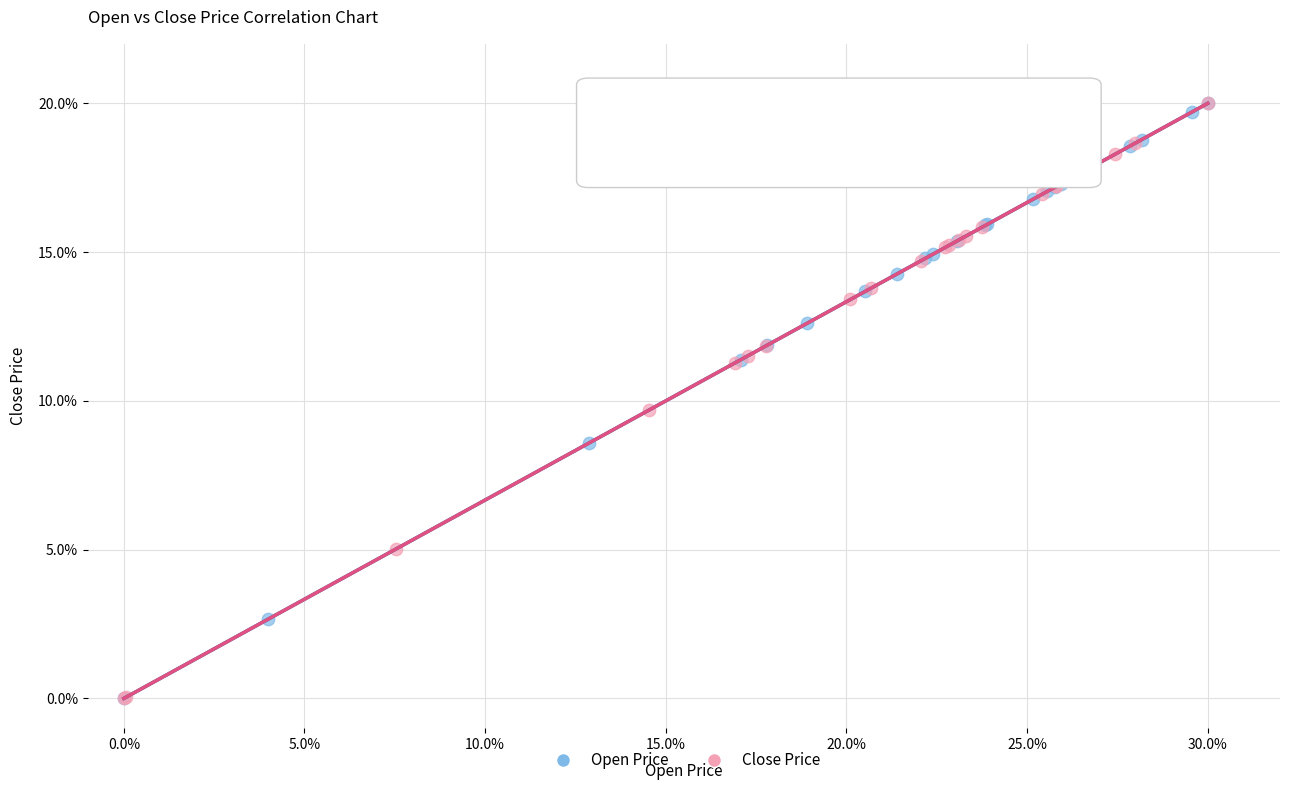

What are all the series names shown in the legend?

Open Price, Close Price